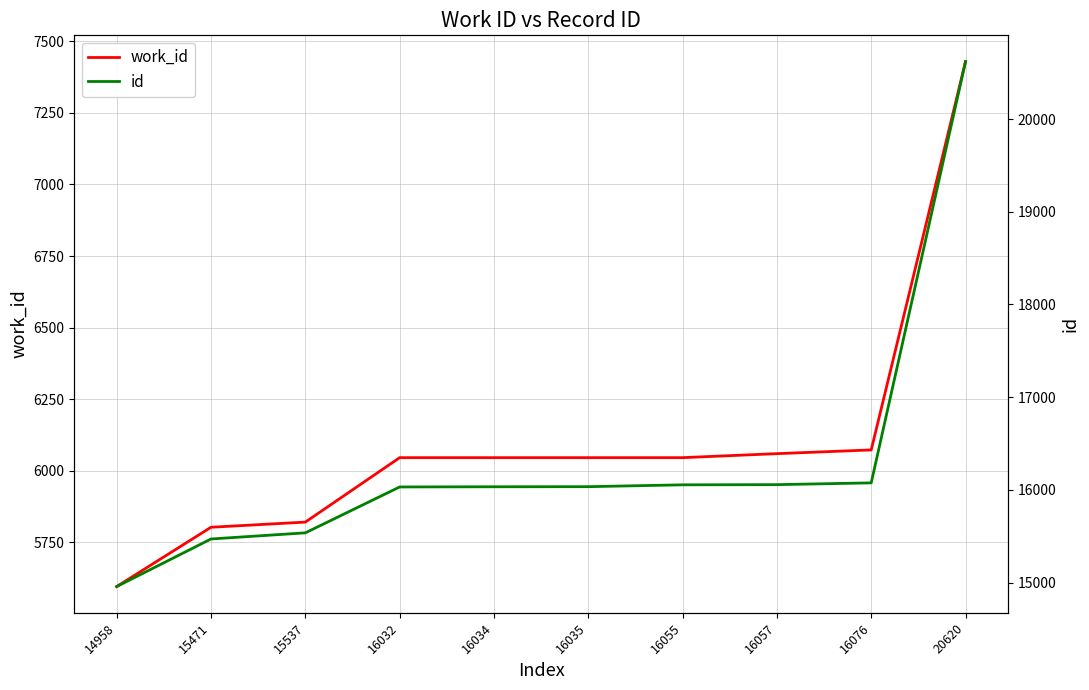

At which label does work_id reach its peak?

20620